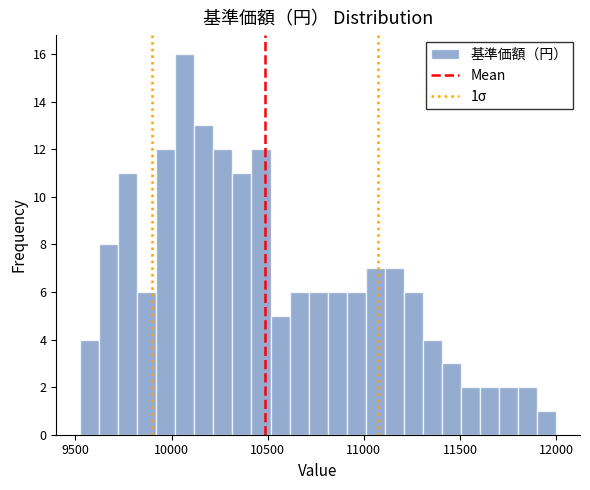

Read against the x-axis, roughly where is the centre of the tallest bar?

10050